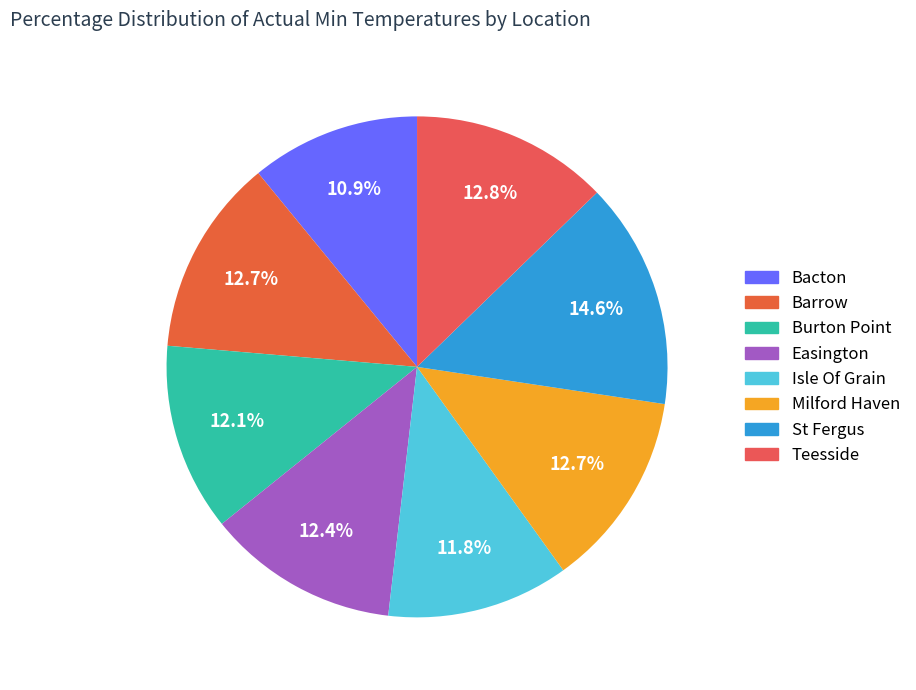

Count the number of slices in the pie.

8